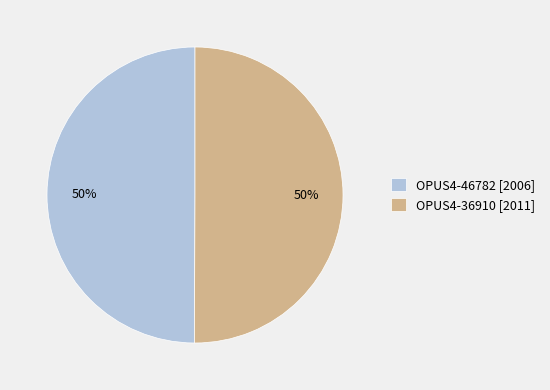

Combined, do OPUS4-36910 [2011] and OPUS4-46782 [2006] account for over 50%?

Yes